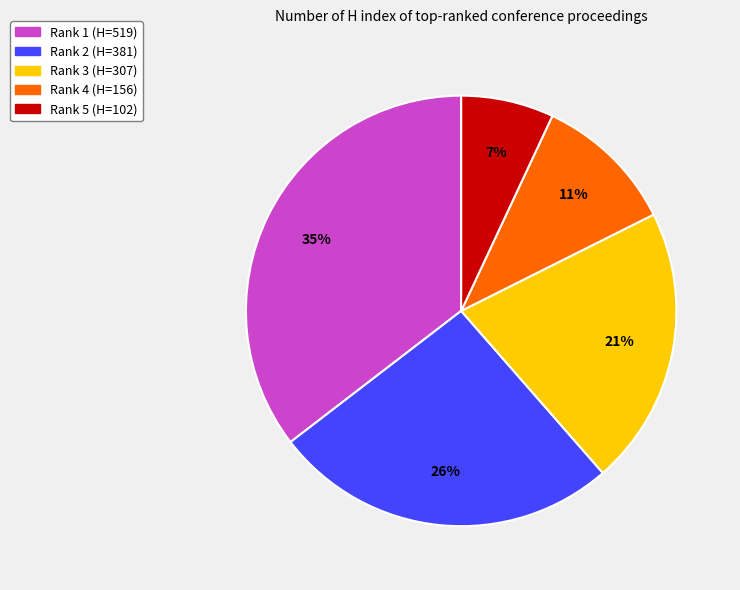

Count the number of slices in the pie.

5